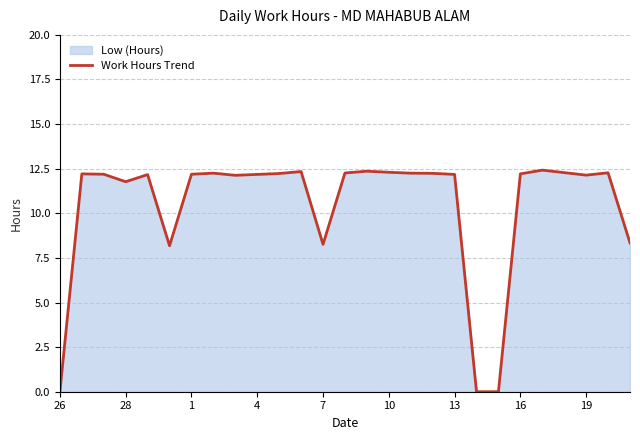

What is the greatest value displayed?

12.4